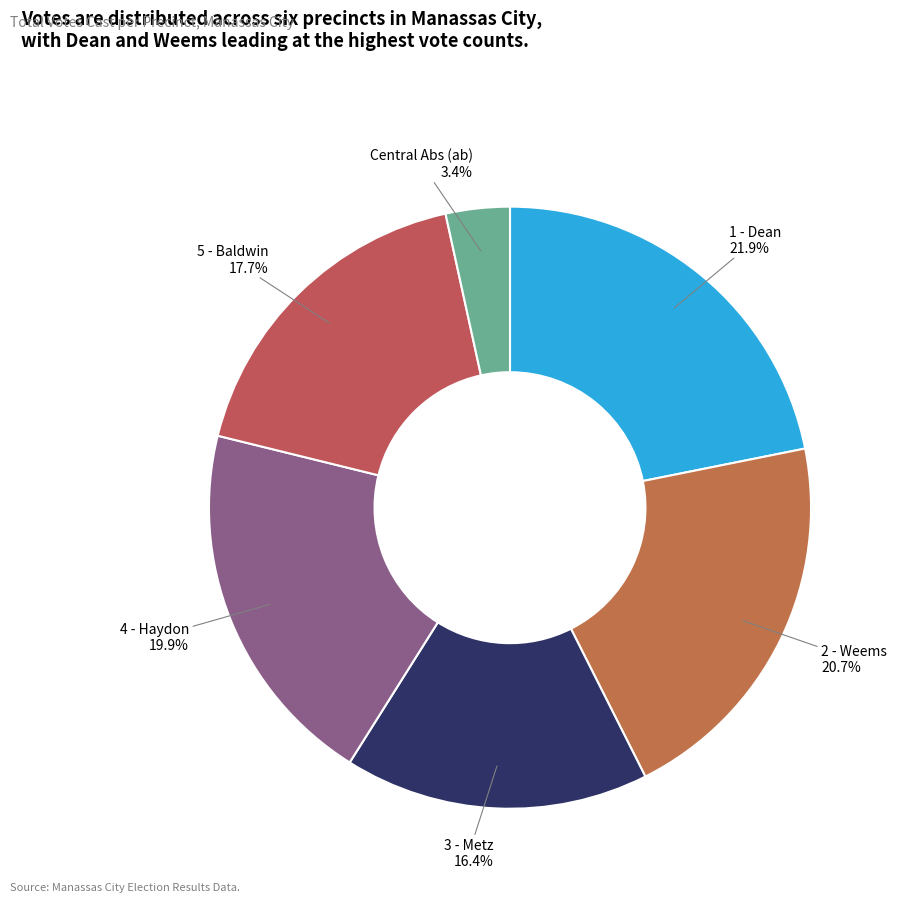

How many slices are in this pie chart?

6